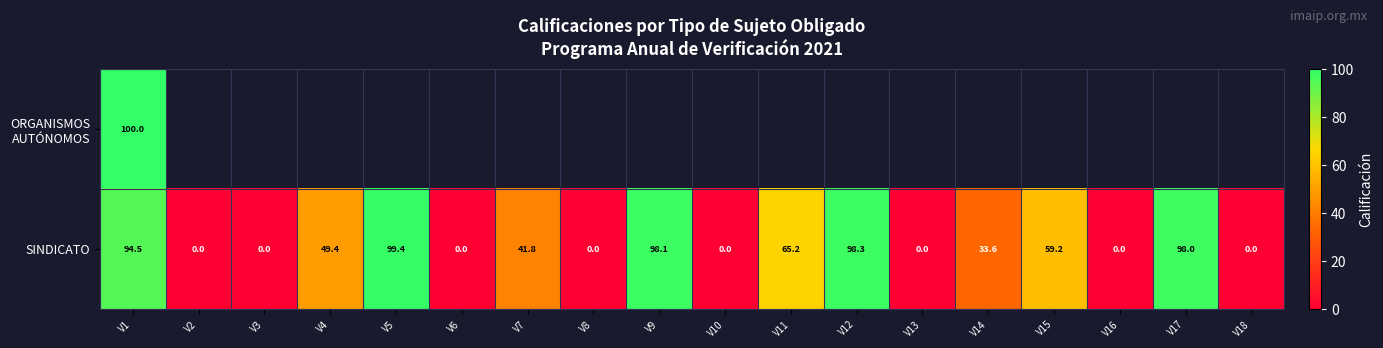

True or false: SINDICATO has a value of 59.2 at V15.

True